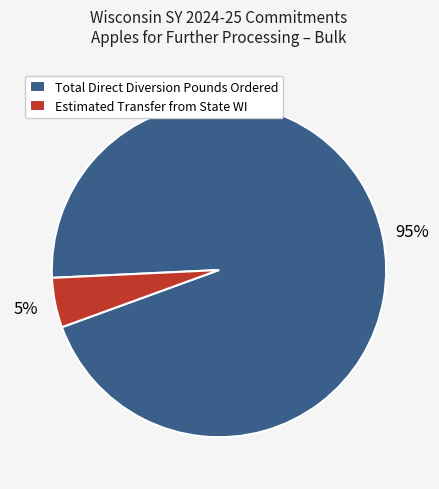

To the nearest percent, what is the average slice percentage?

50%